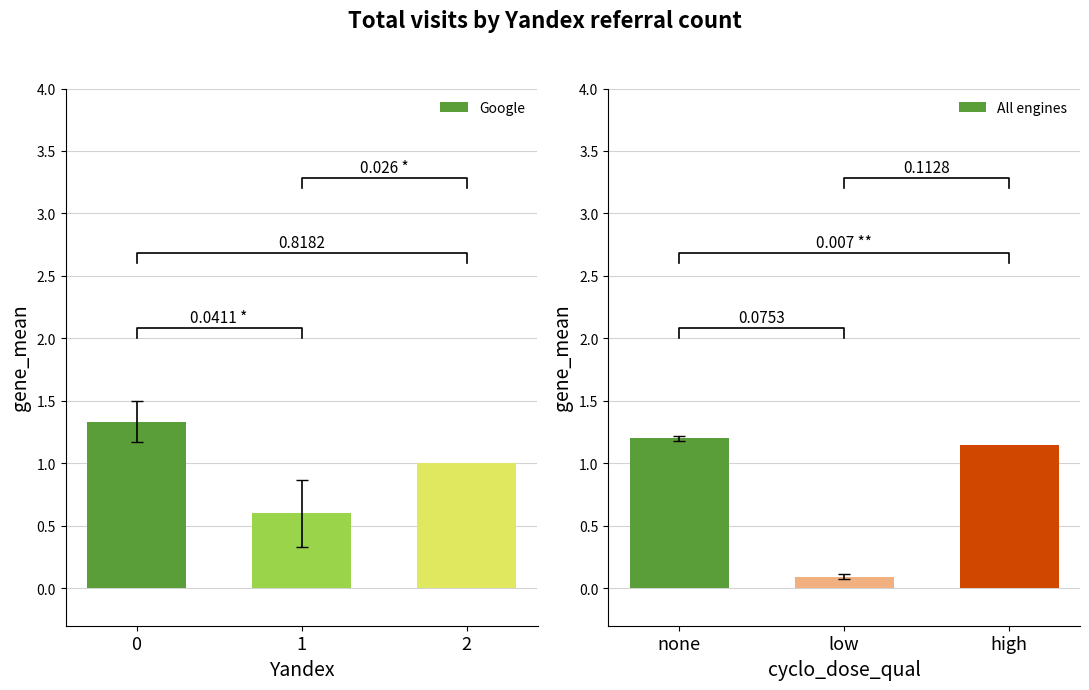

At how many categories does at least one series exceed 0?

3